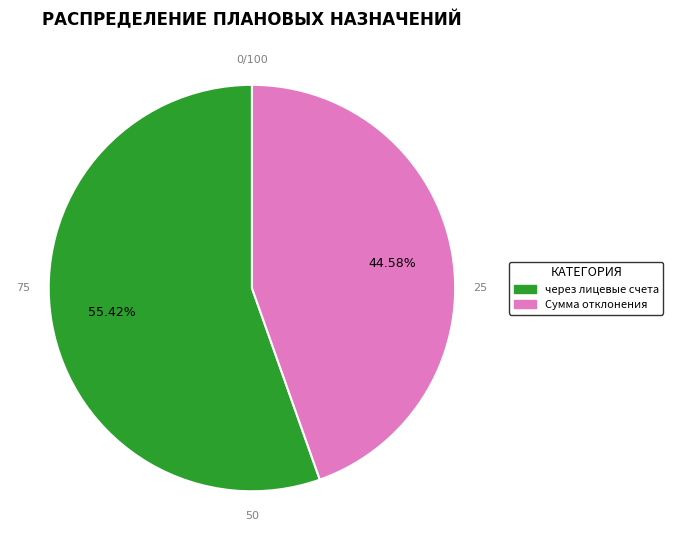

Which category accounts for the majority?

через лицевые счета